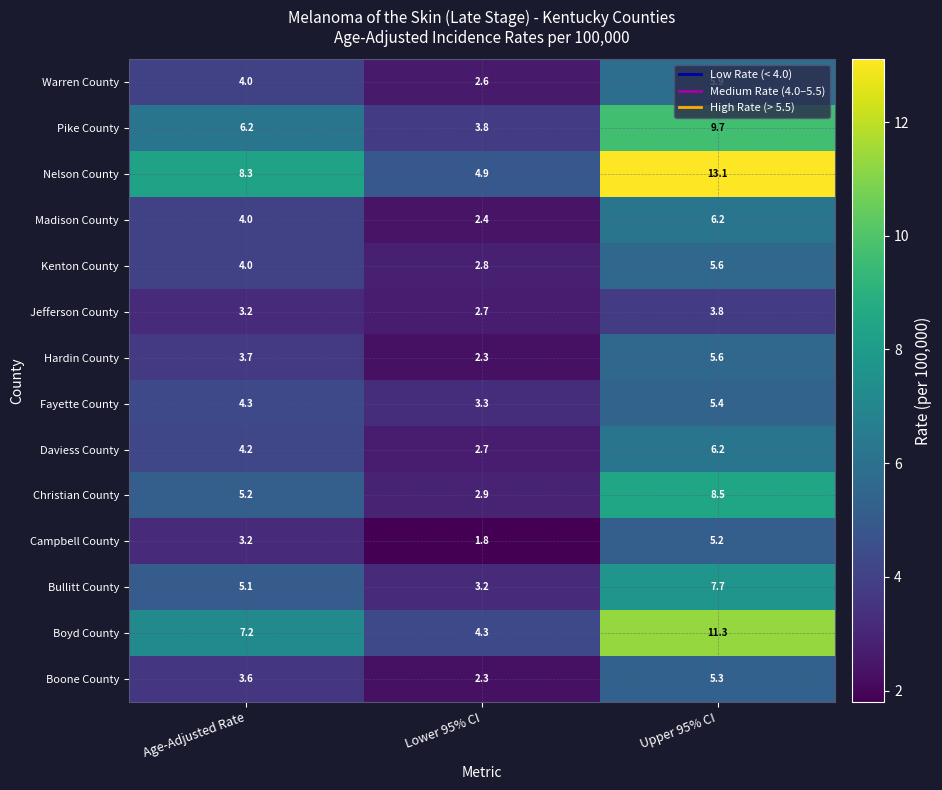

What is the difference between the Madison County values at Upper 95% CI and Lower 95% CI?

3.8